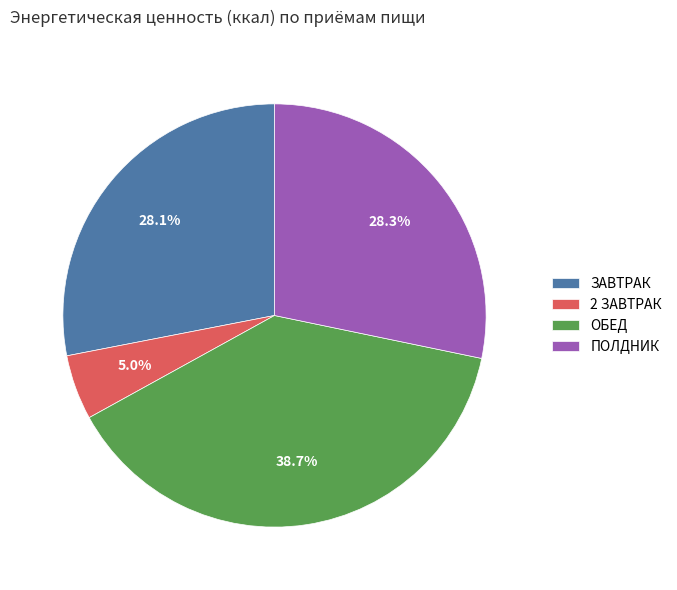

Count the number of slices in the pie.

4